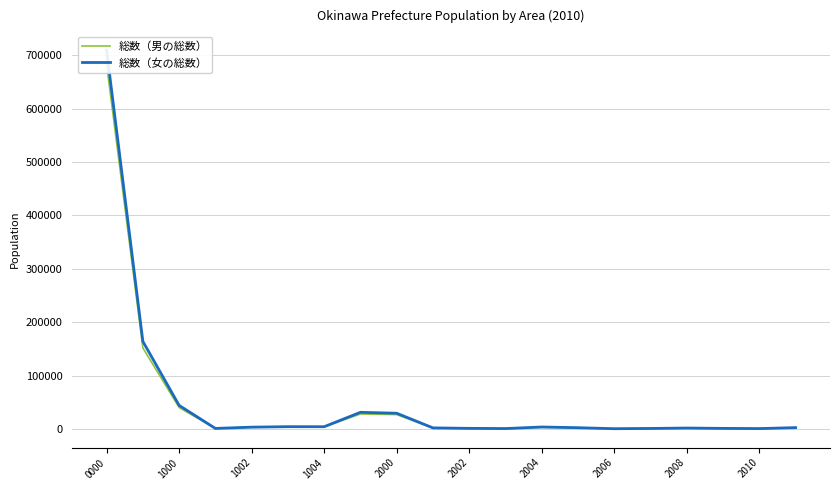

How many data points in 総数（男の総数） are above 2260?

9